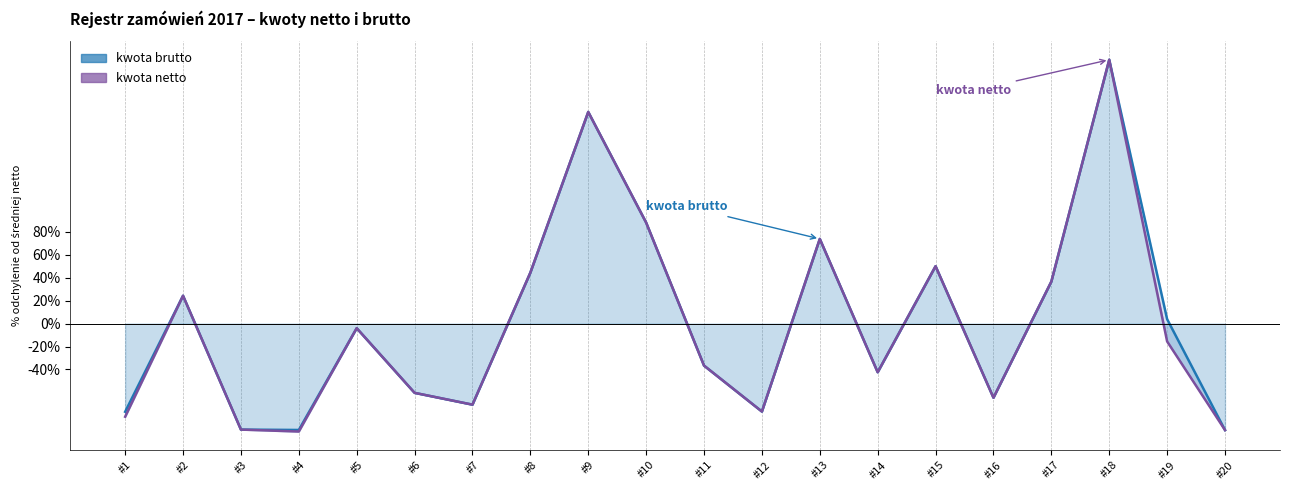

At which label does kwota brutto first exceed -4?

#2